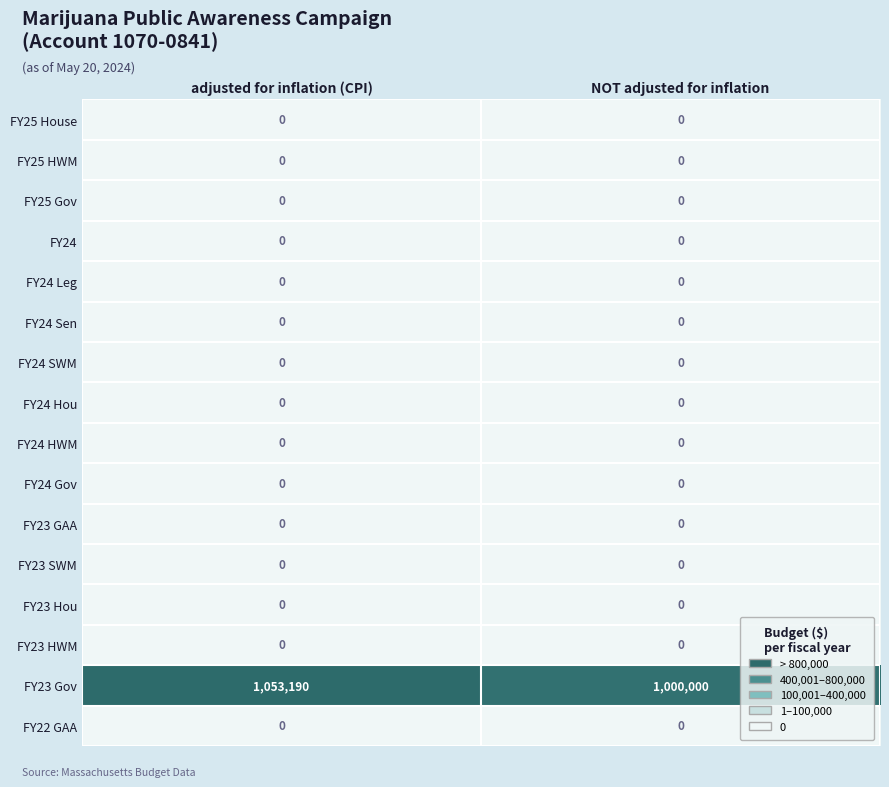

At which category does the chart reach its peak across all series?

adjusted for inflation (CPI)